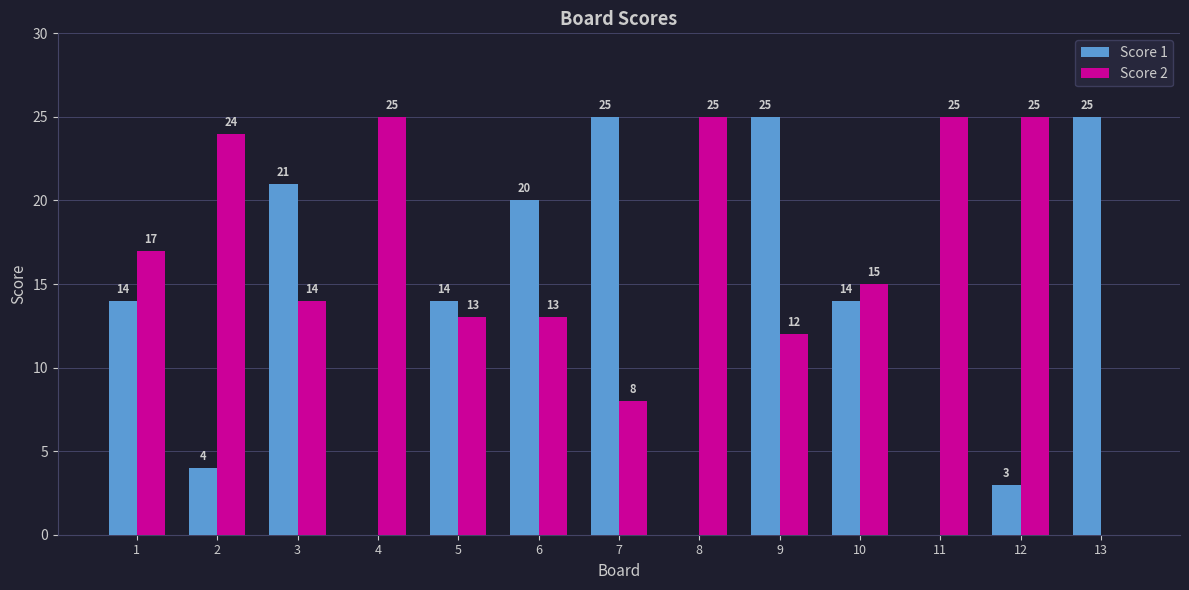

The Score 1 series shows 6 at 5. True or false?

False